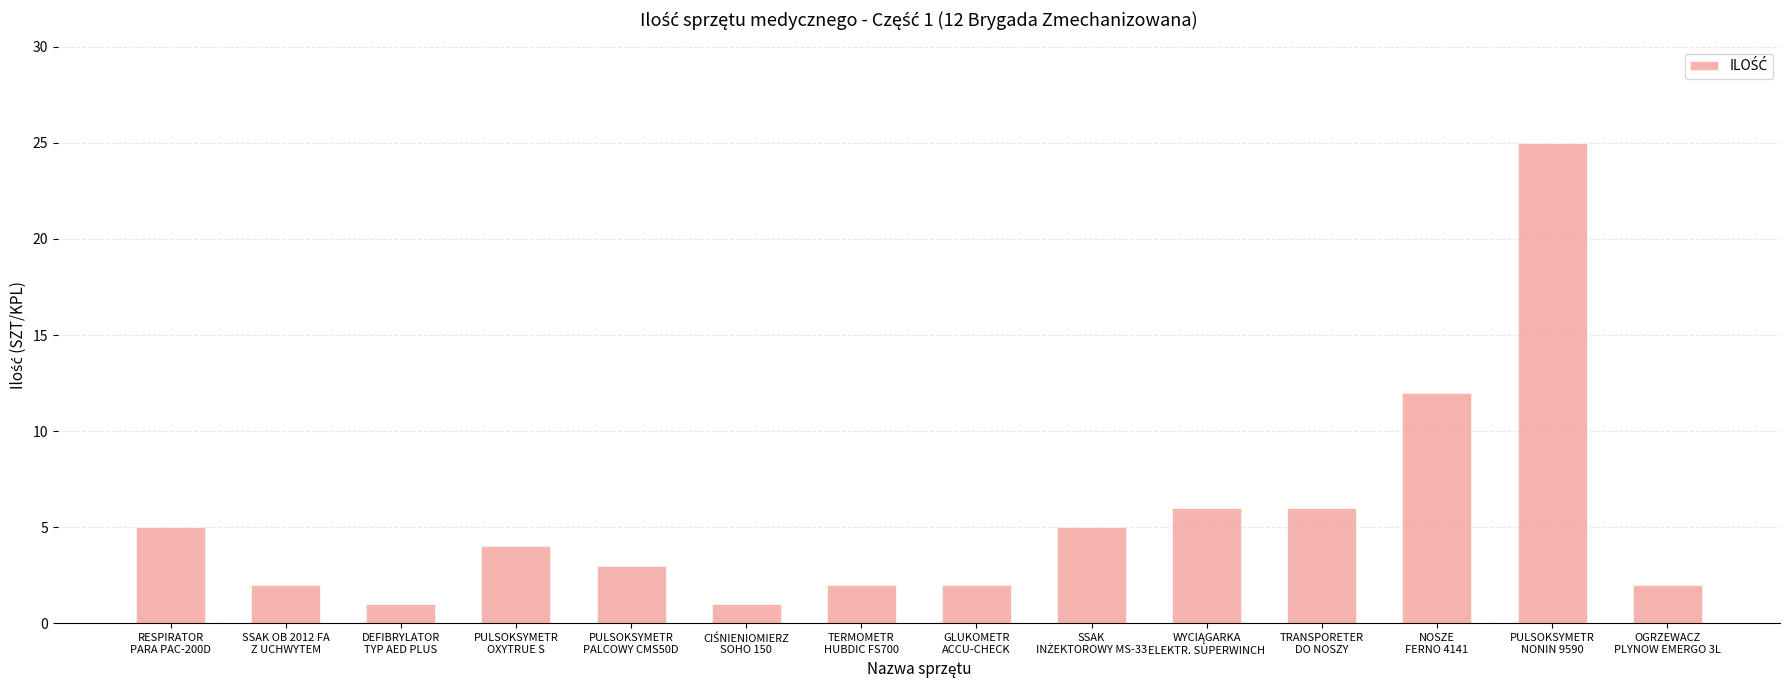

What is the difference between the second highest and second lowest values?

11